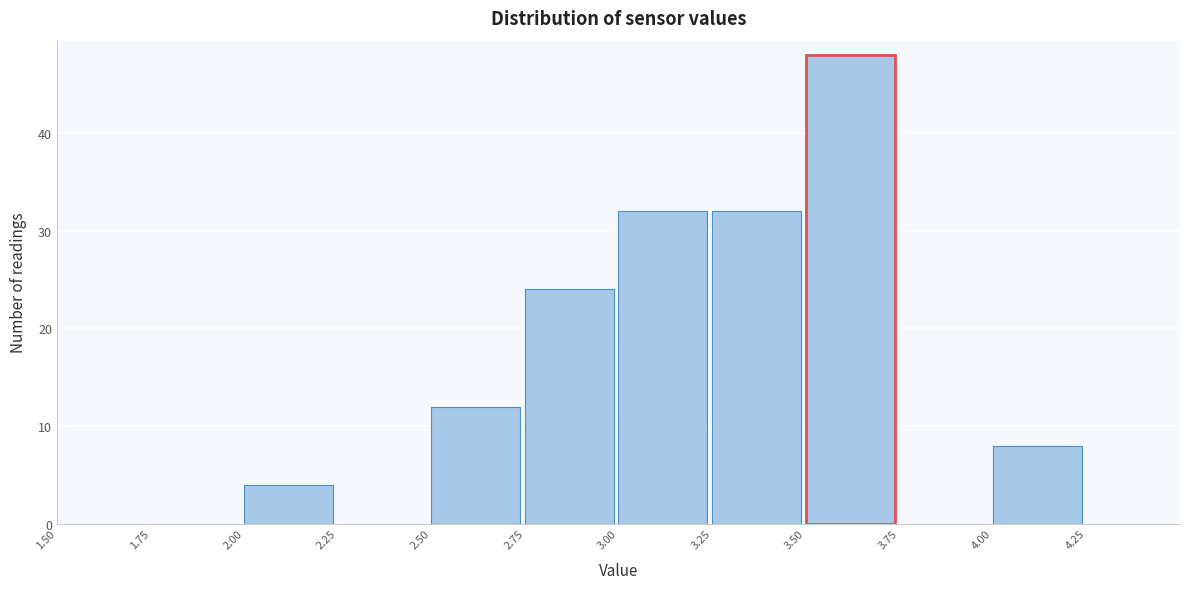

Reading left to right, transcribe this chart: for each bar, give the range it covers on the x-axis and its height. The values are not printed on the chart, so give them approximately, as read against the axis.

1.50 to 1.75: 0
1.75 to 2.00: 0
2.00 to 2.25: 4
2.25 to 2.50: 0
2.50 to 2.75: 12
2.75 to 3.00: 24
3.00 to 3.25: 32
3.25 to 3.50: 32
3.50 to 3.75: 48
3.75 to 4.00: 0
4.00 to 4.25: 8
4.25 to 4.50: 0